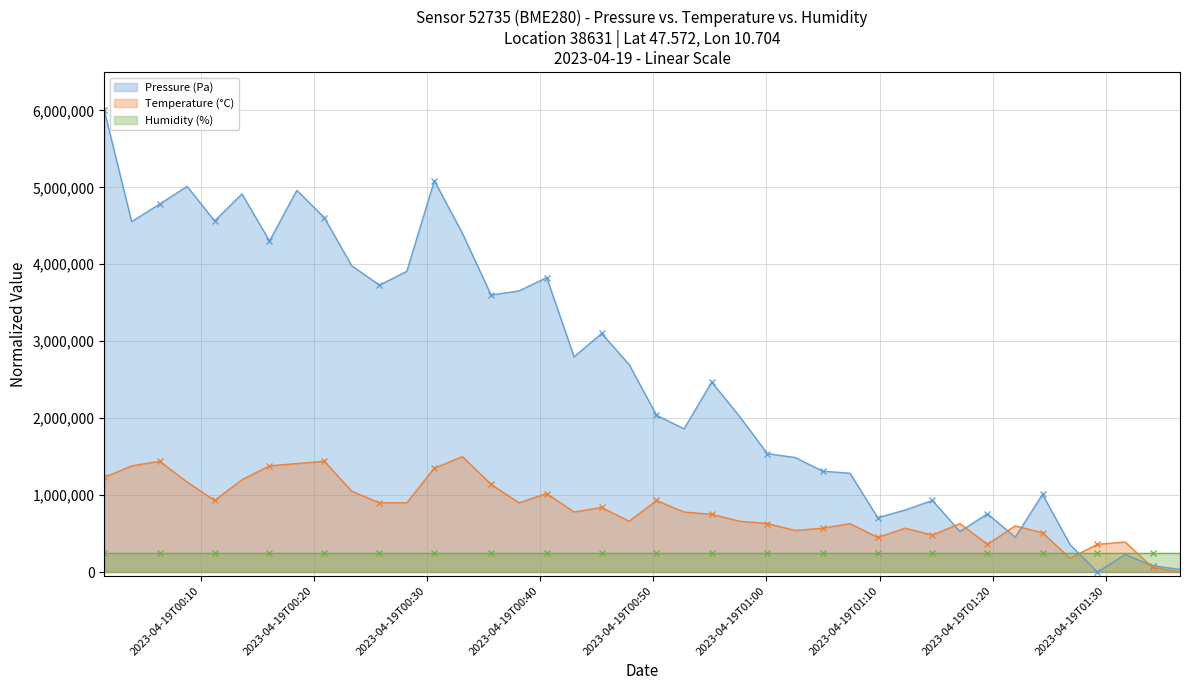

True or false: Pressure (Pa) has more than 1 points higher than both neighbors.

True